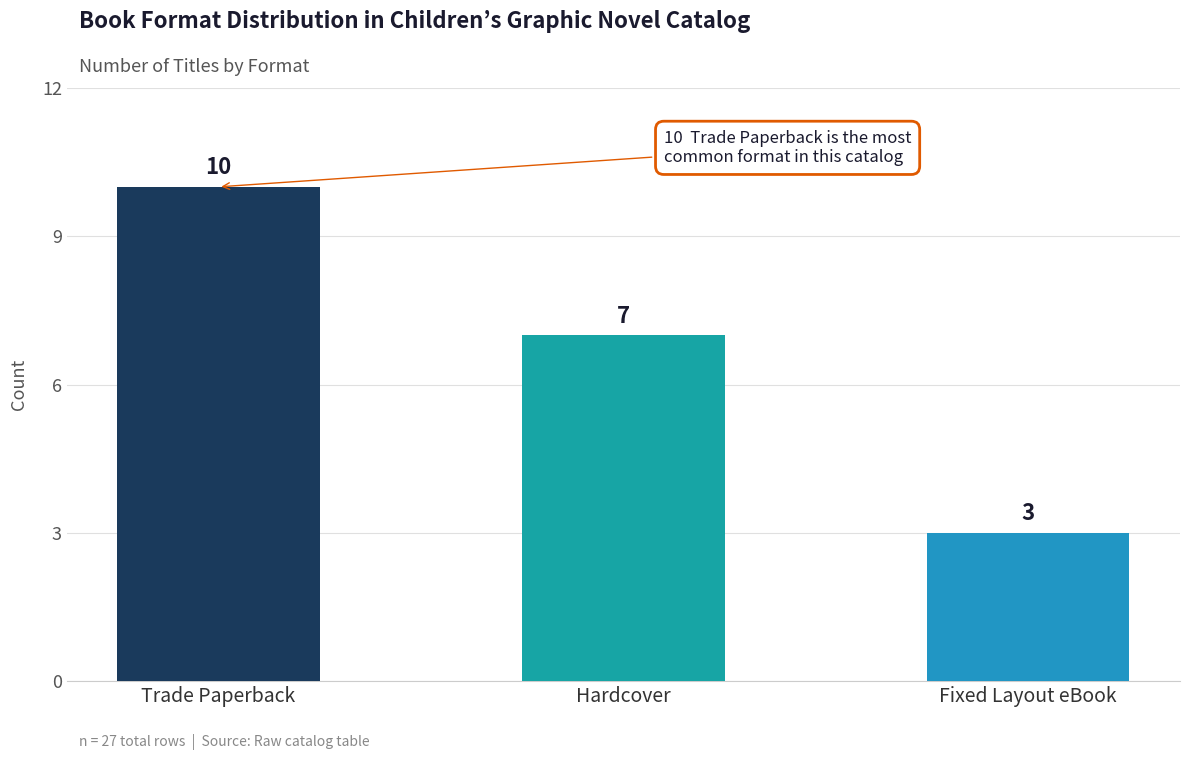

Is it true that the value at Trade Paperback is 15?

False